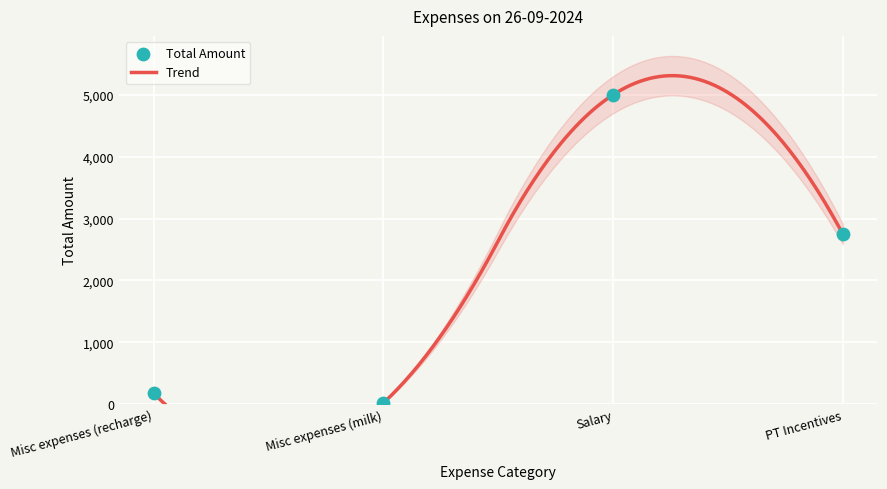

Between Misc expenses (milk) and Salary, which is larger?

Salary